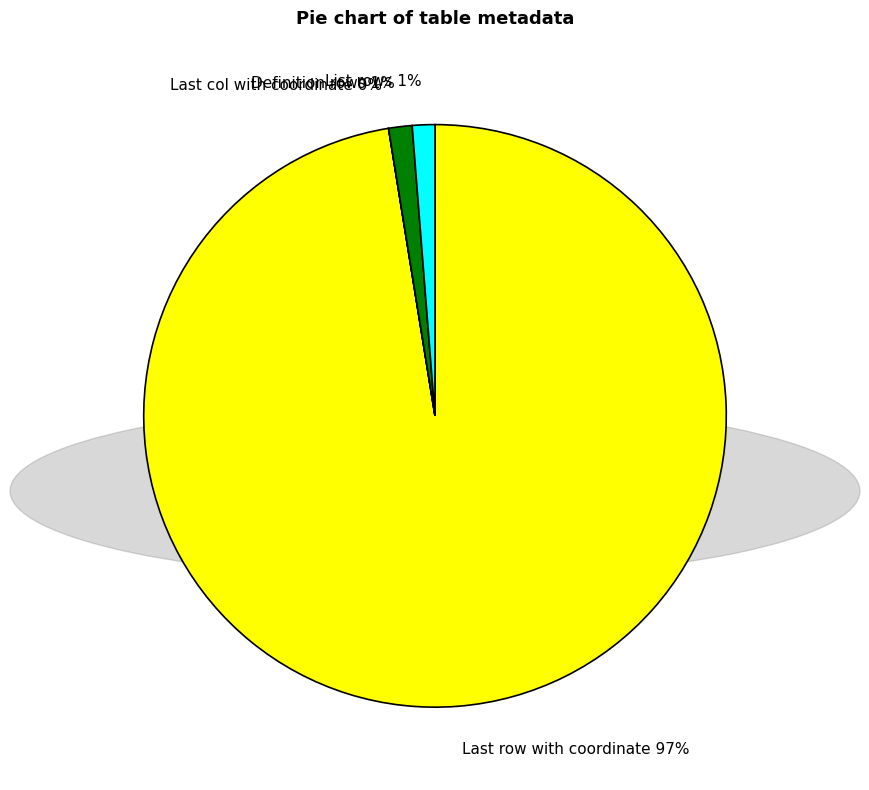

To the nearest percent, what is the average slice percentage?

25%